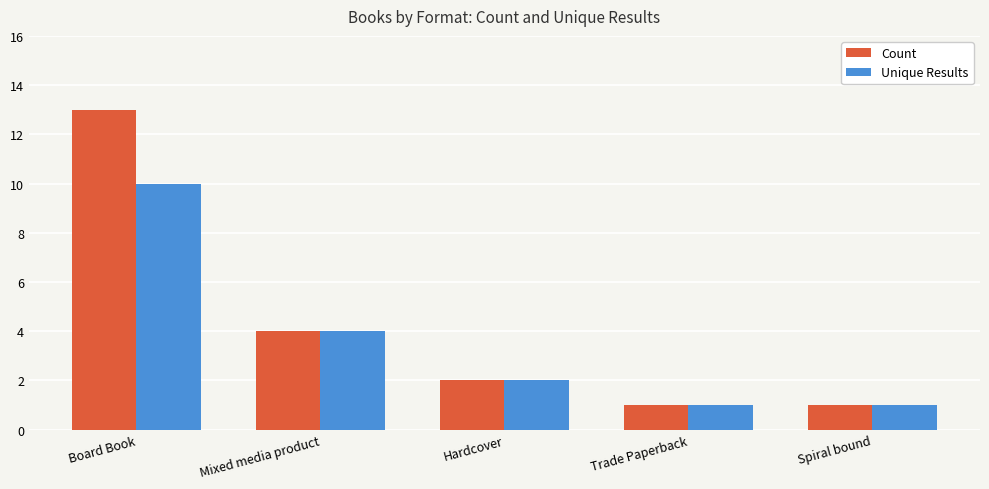

Read the Unique Results value at Board Book.

10